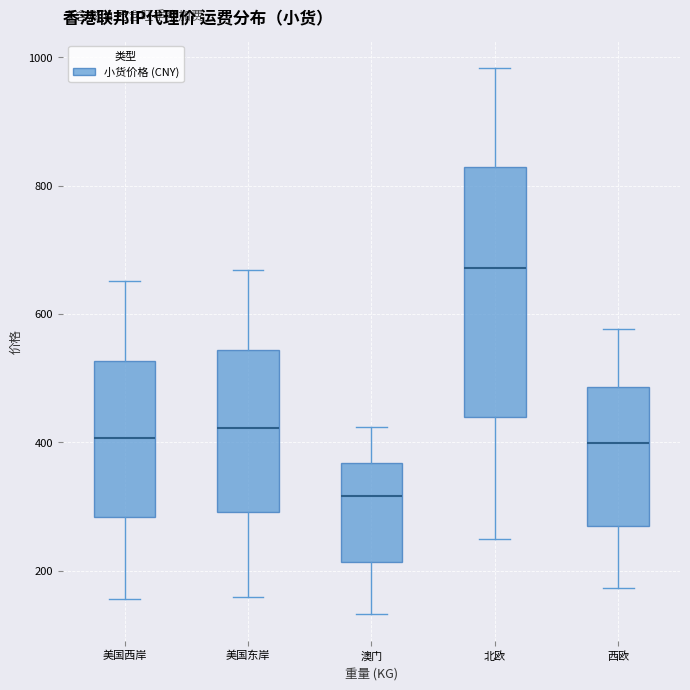

Reading left to right, read every box against the y-axis: the position of its median line, the range the box covers, and the ends of its whiskers. The values are not printed on the chart, so give them approximately, as read against the axis.

美国西岸: median 400, box 280 to 520, whiskers 160 to 660
美国东岸: median 420, box 300 to 540, whiskers 160 to 660
澳门: median 320, box 220 to 360, whiskers 140 to 420
北欧: median 680, box 440 to 820, whiskers 260 to 980
西欧: median 400, box 260 to 480, whiskers 180 to 580